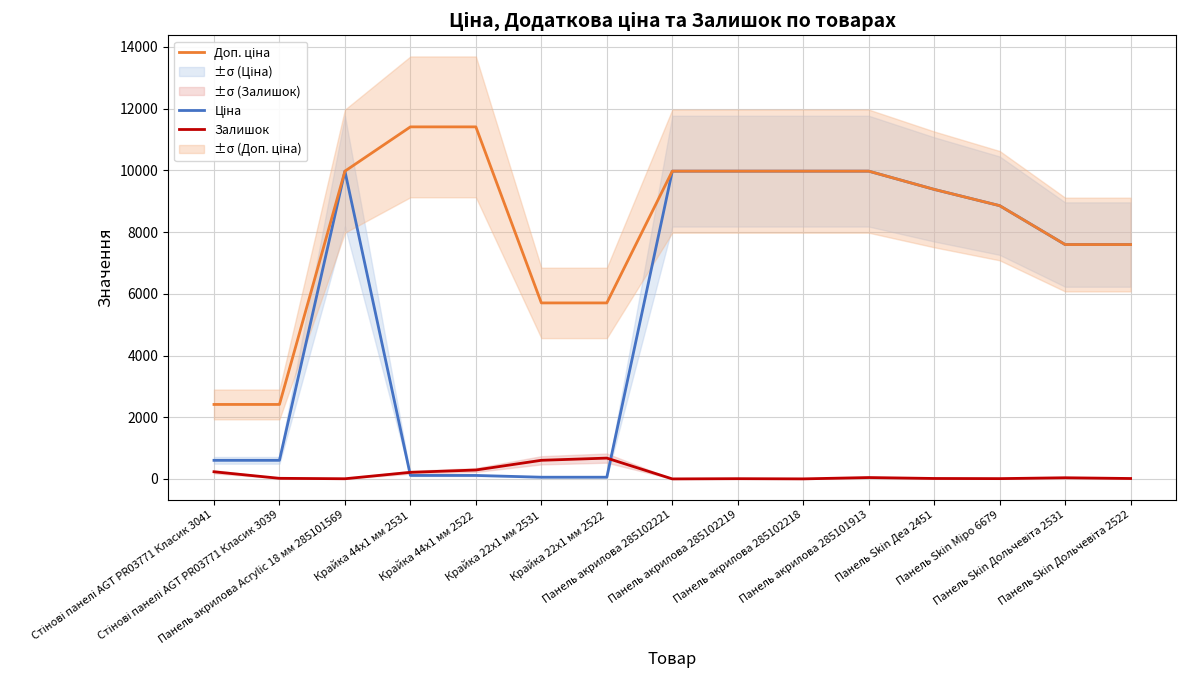

What value does the Доп. ціна series have at Крайка 22x1 мм 2531?

5705.0